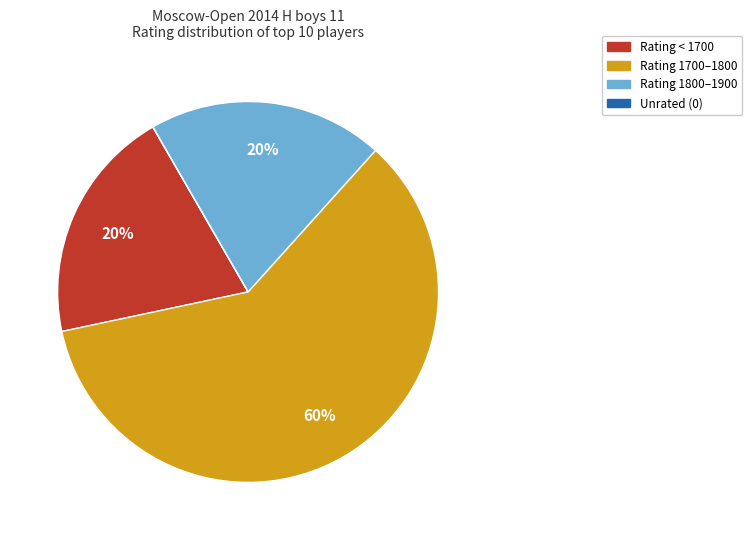

To the nearest percent, what is the difference between the largest and smallest slice percentages?

60%